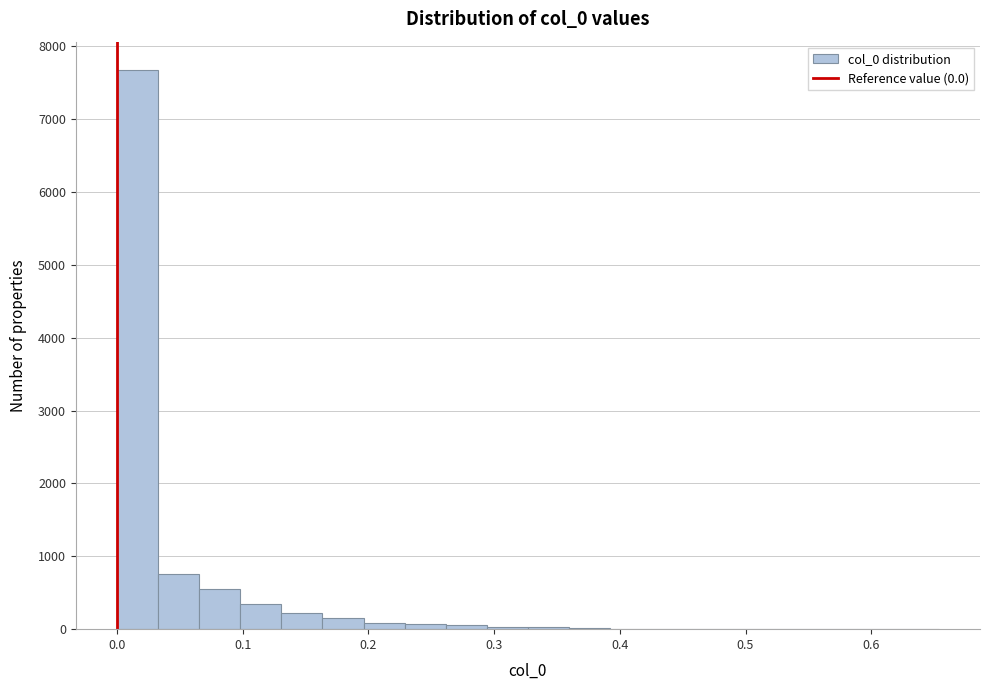

Read against the x-axis, roughly where is the centre of the tallest bar?

0.02